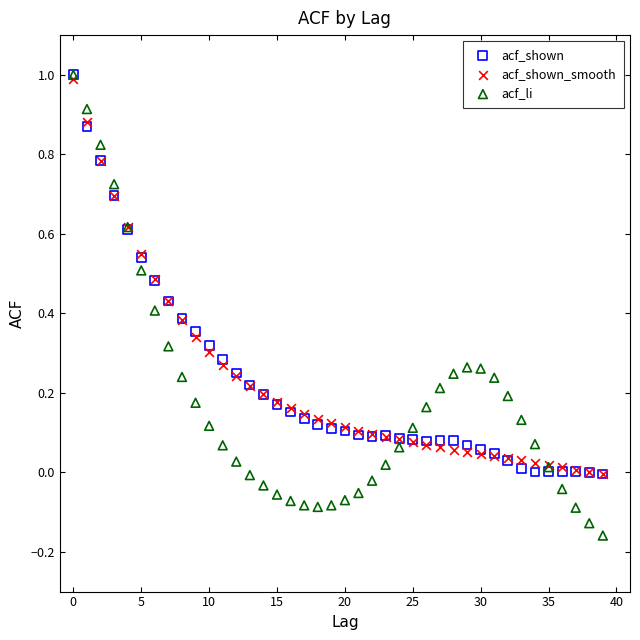

What are all the series names shown in the legend?

acf_shown, acf_shown_smooth, acf_li